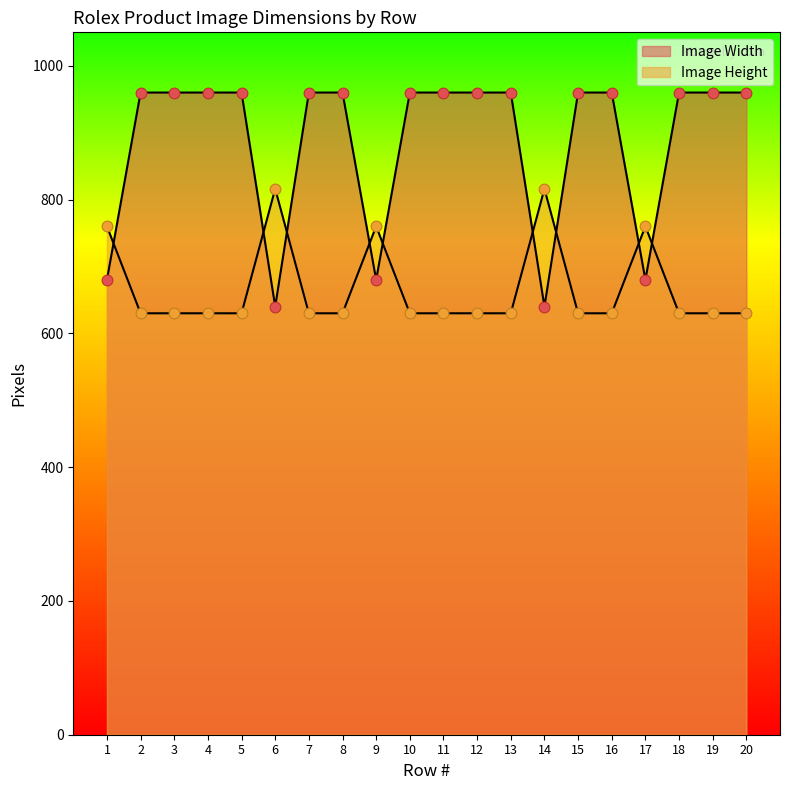

At how many categories does at least one series exceed 840?

15